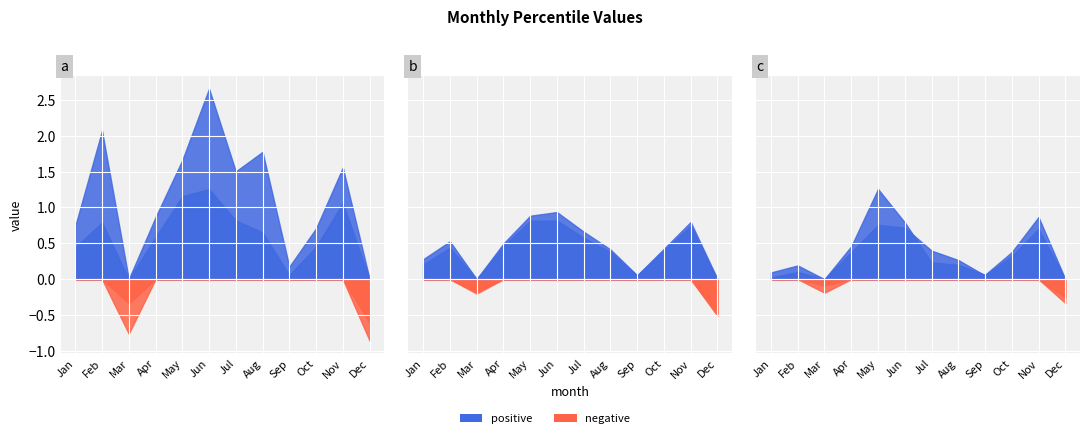

Which category has the highest value in the pct95 series?

May